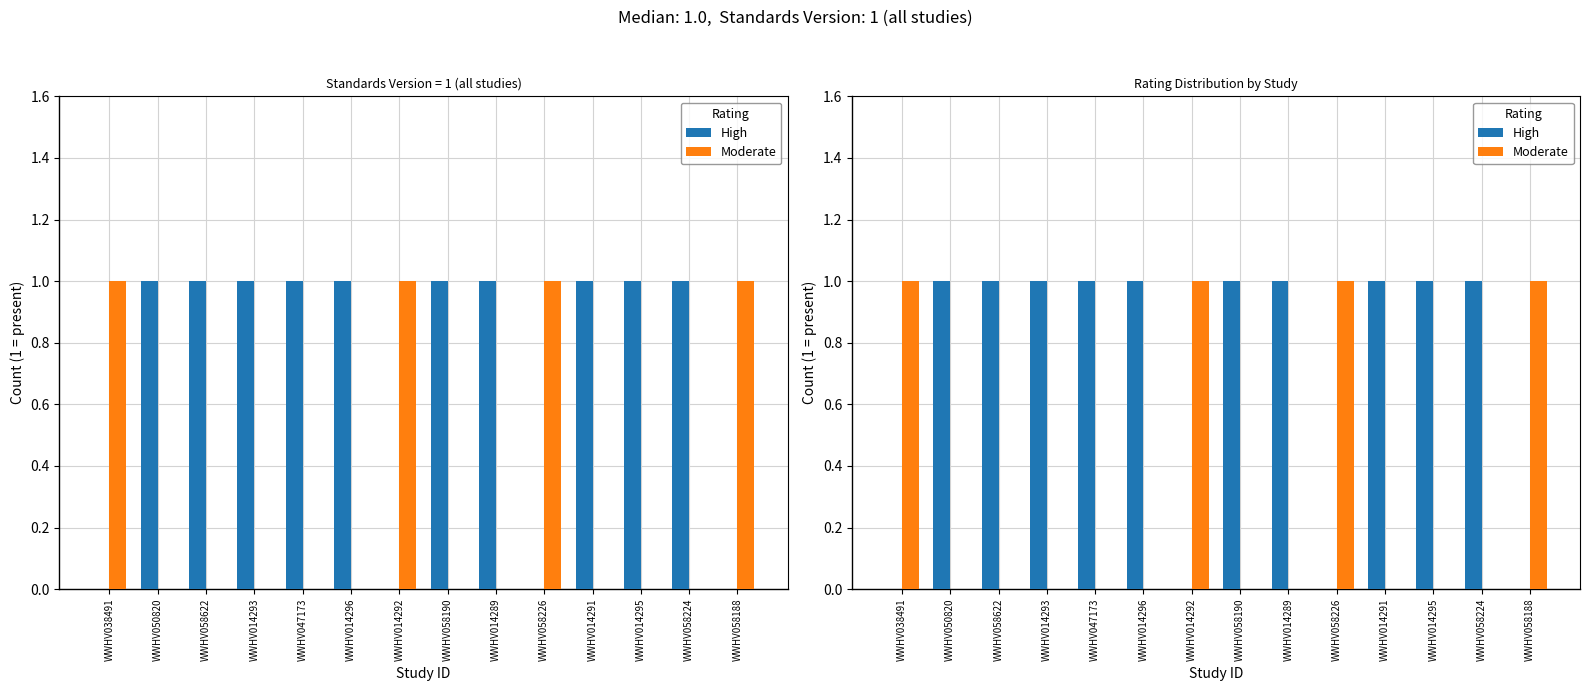

Is it true that Moderate equals 0 at WWHV058190?

True